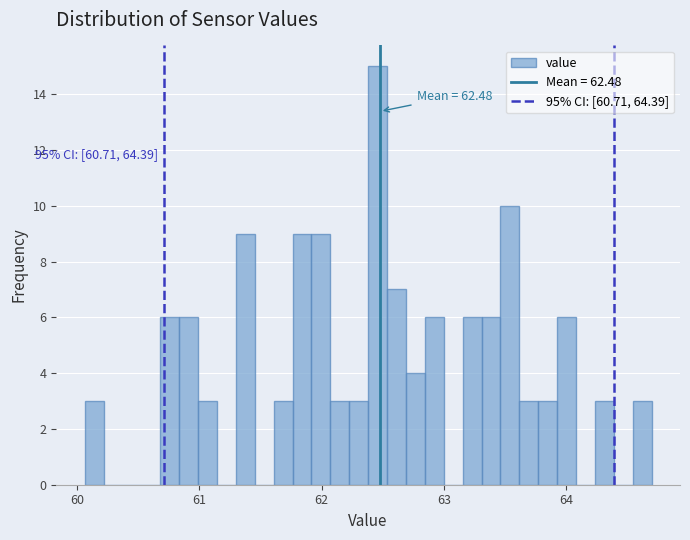

Read against the x-axis, roughly where is the centre of the tallest bar?

62.5